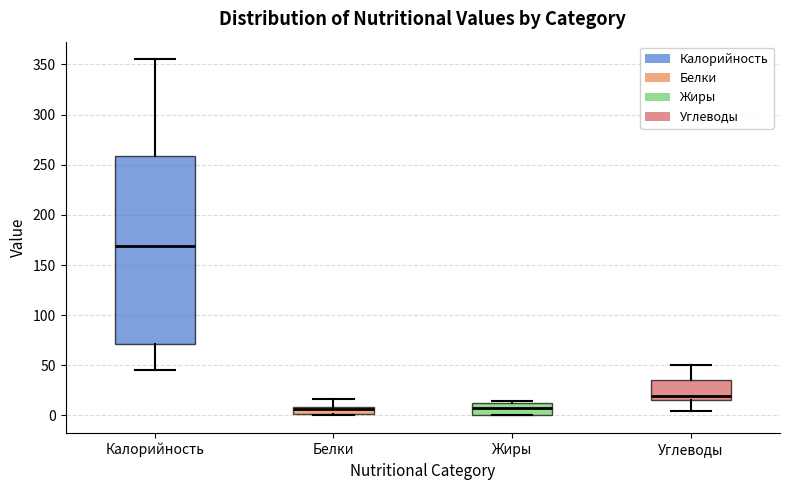

Where does the lower whisker of the box for Калорийность end on the y-axis? The values are not printed on the chart, so give them approximately, as read against the axis.

45